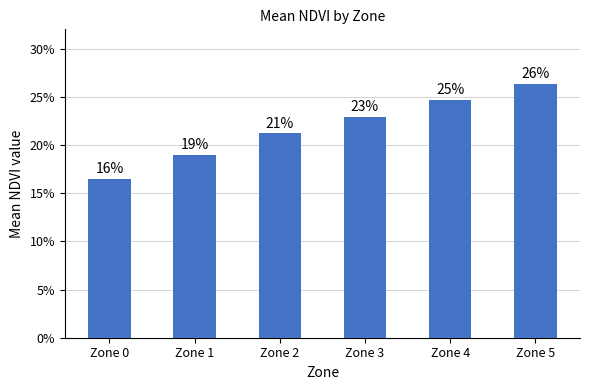

List the labels in order of value, largest first.

Zone 5, Zone 4, Zone 3, Zone 2, Zone 1, Zone 0